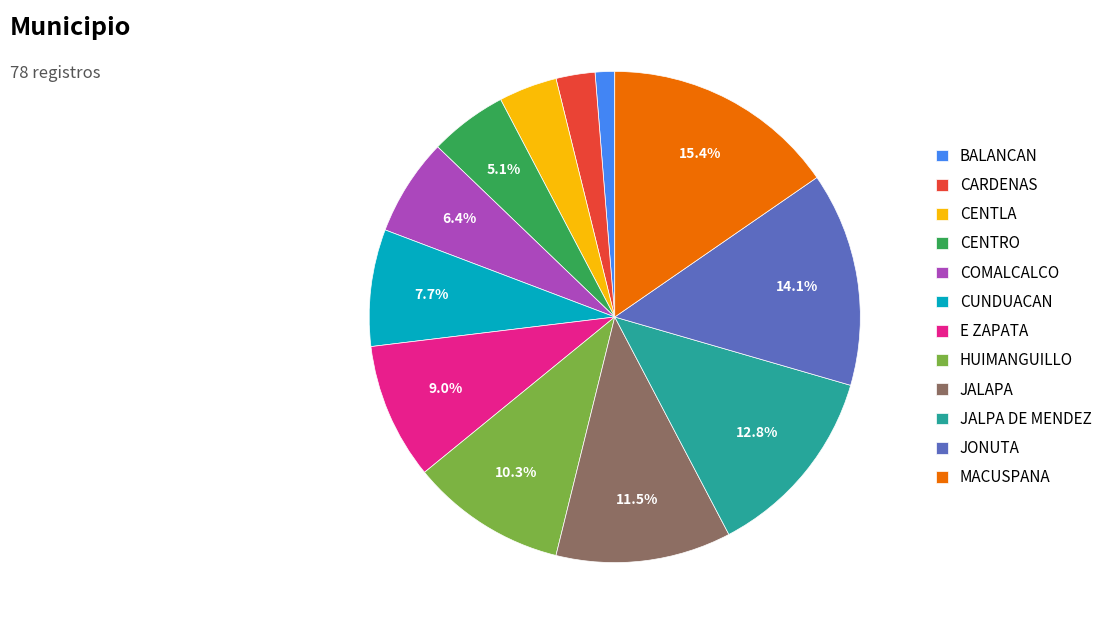

True or false: E ZAPATA accounts for 9% of the total.

True